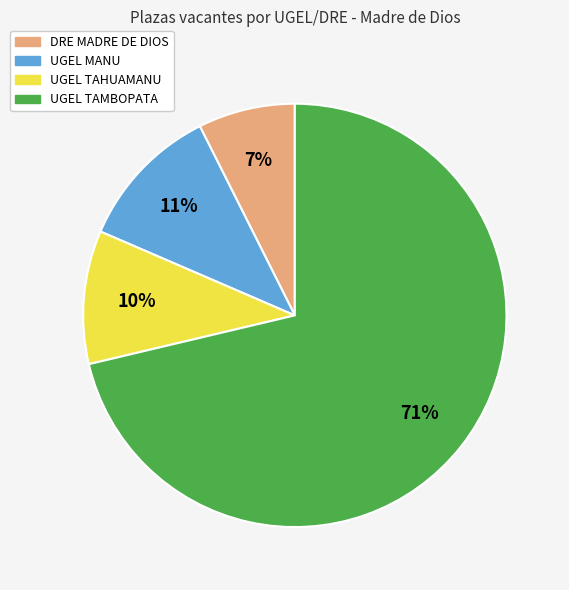

Rank the categories by value from lowest to highest.

DRE MADRE DE DIOS, UGEL TAHUAMANU, UGEL MANU, UGEL TAMBOPATA